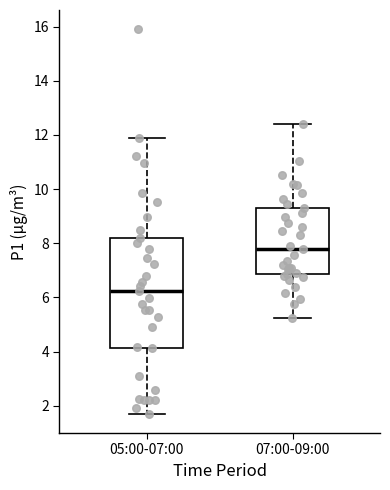

Comparing the boxes themselves (not the whiskers), which one is the tallest?

05:00-07:00